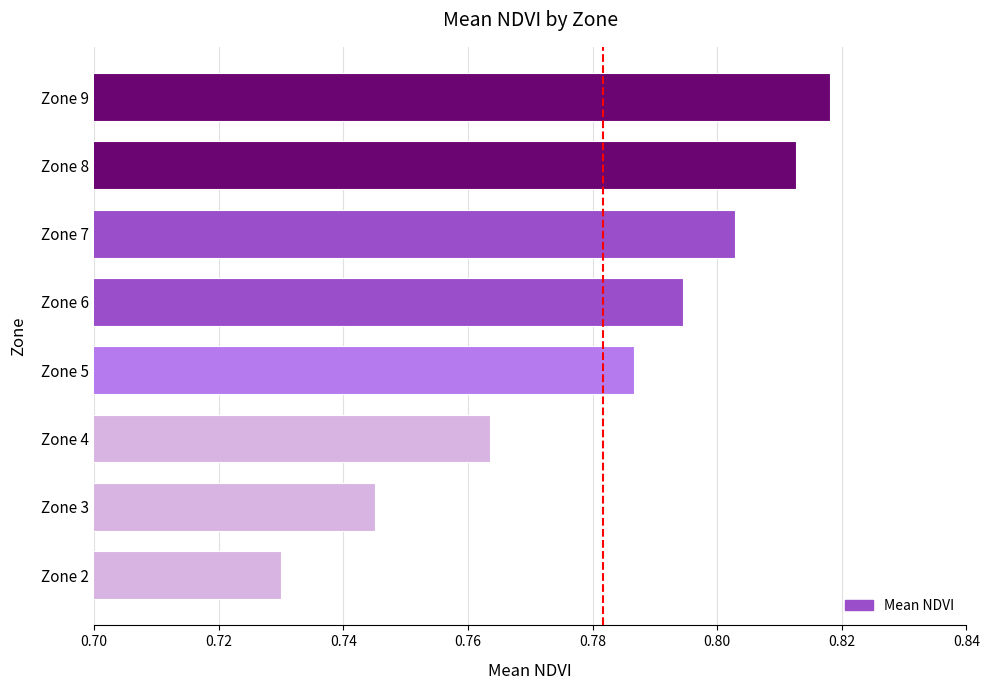

What is the sum of all values?

6.3